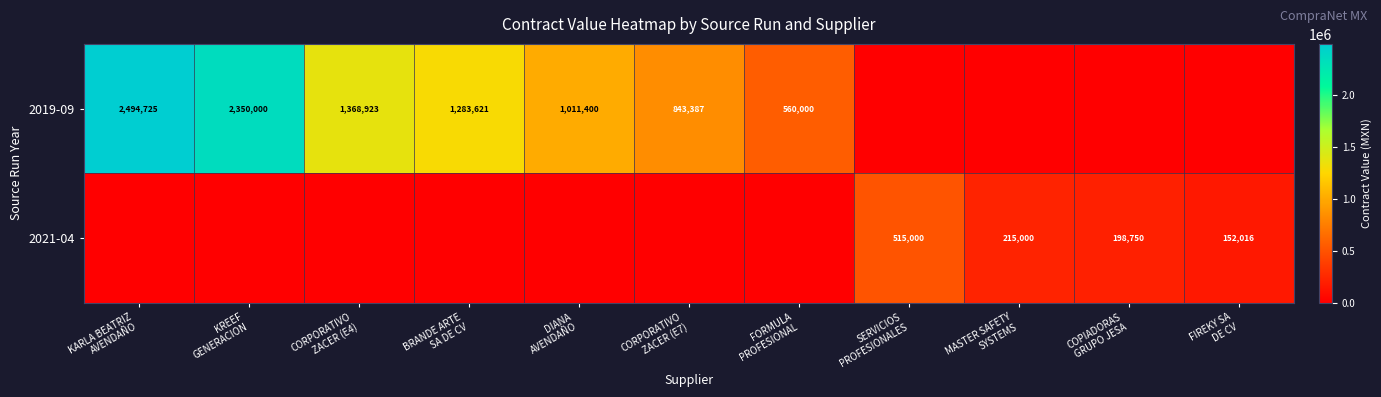

What is the difference between the 2019-09 values at KREEF GENERACION and COPIADORAS GRUPO JESA?

2350000